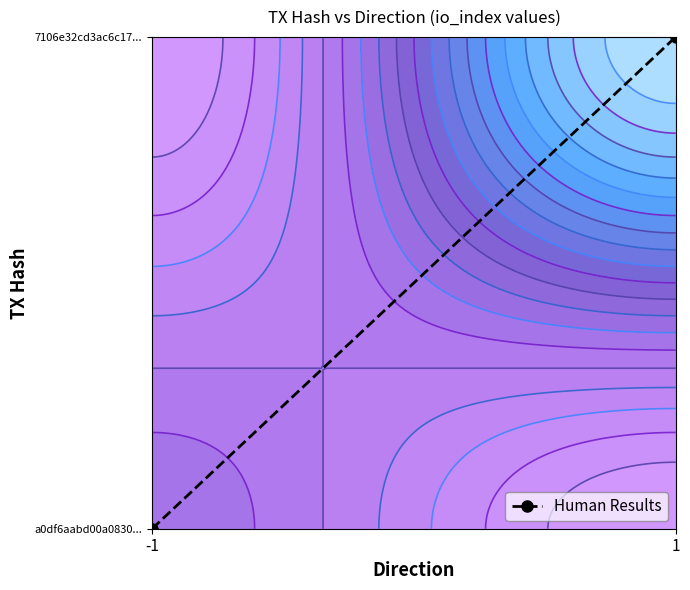

Which label corresponds to the largest value in the chart?

1